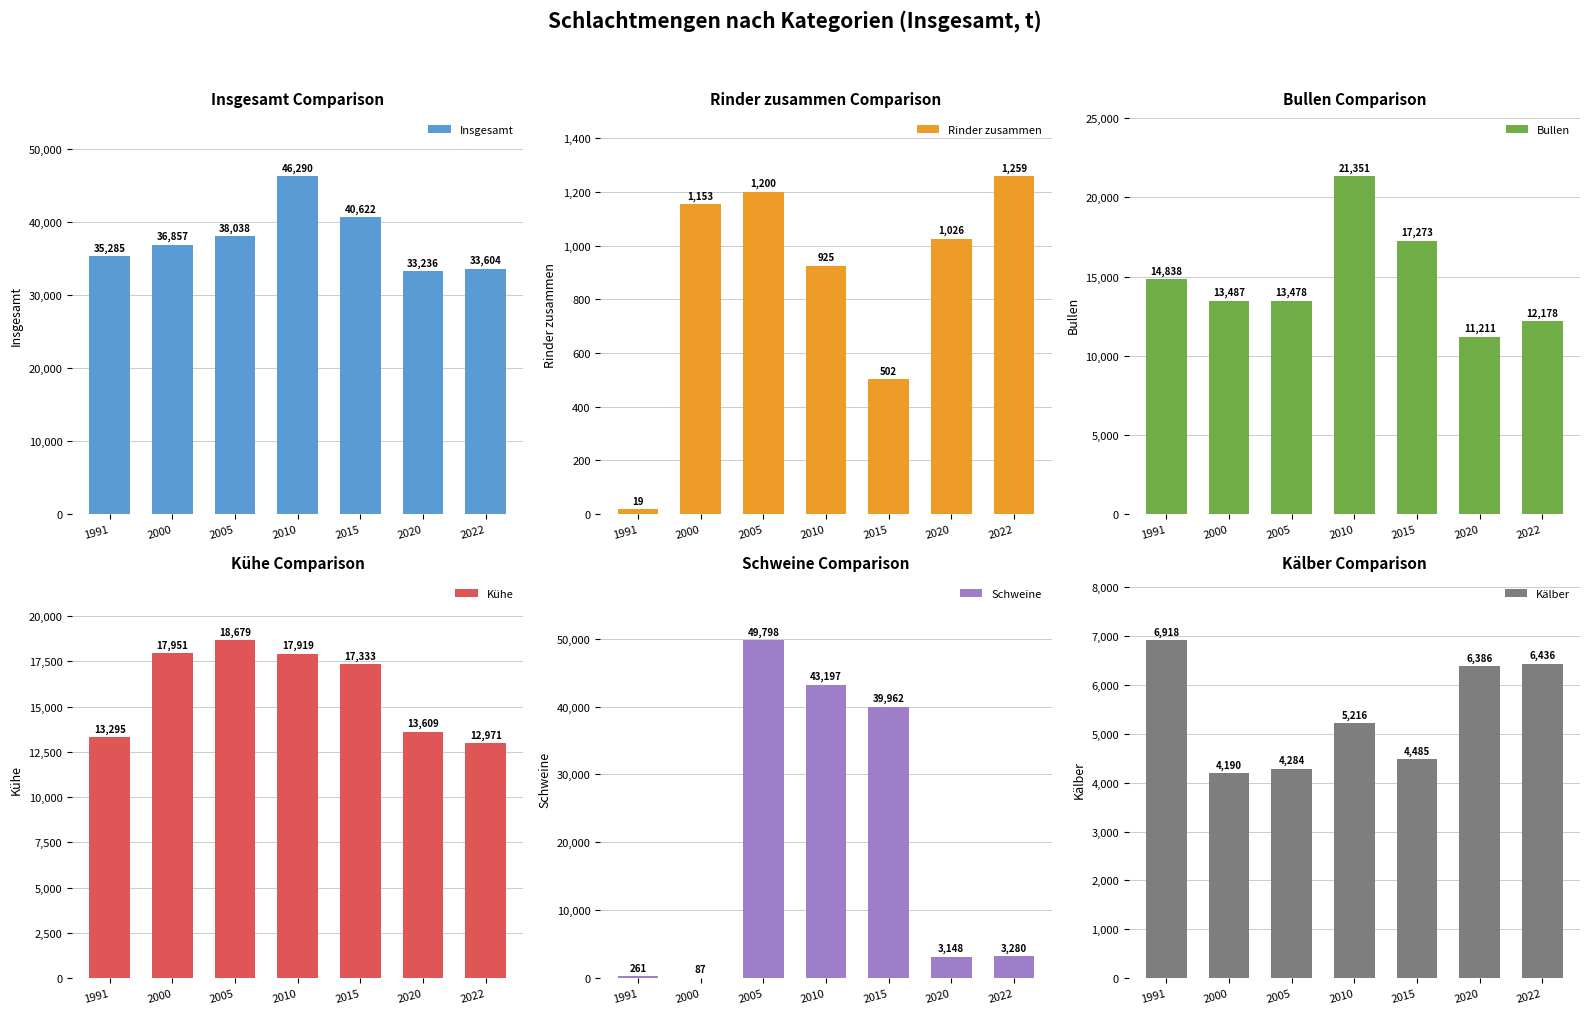

How many data points in Bullen are above 13487?

3